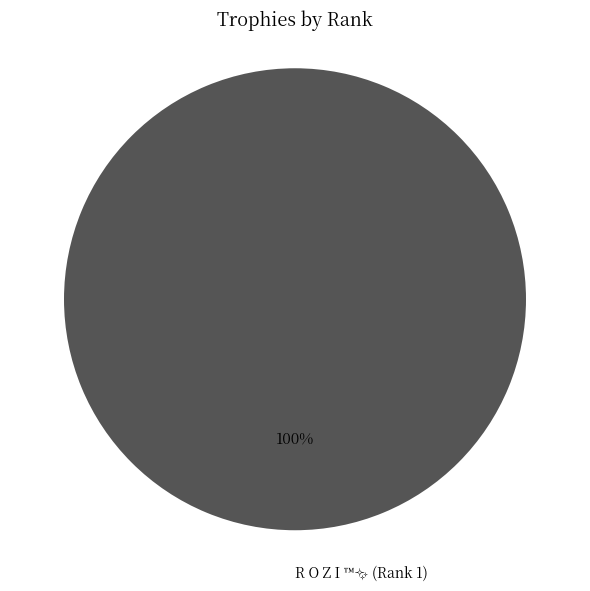

Does any single category account for the majority?

Yes